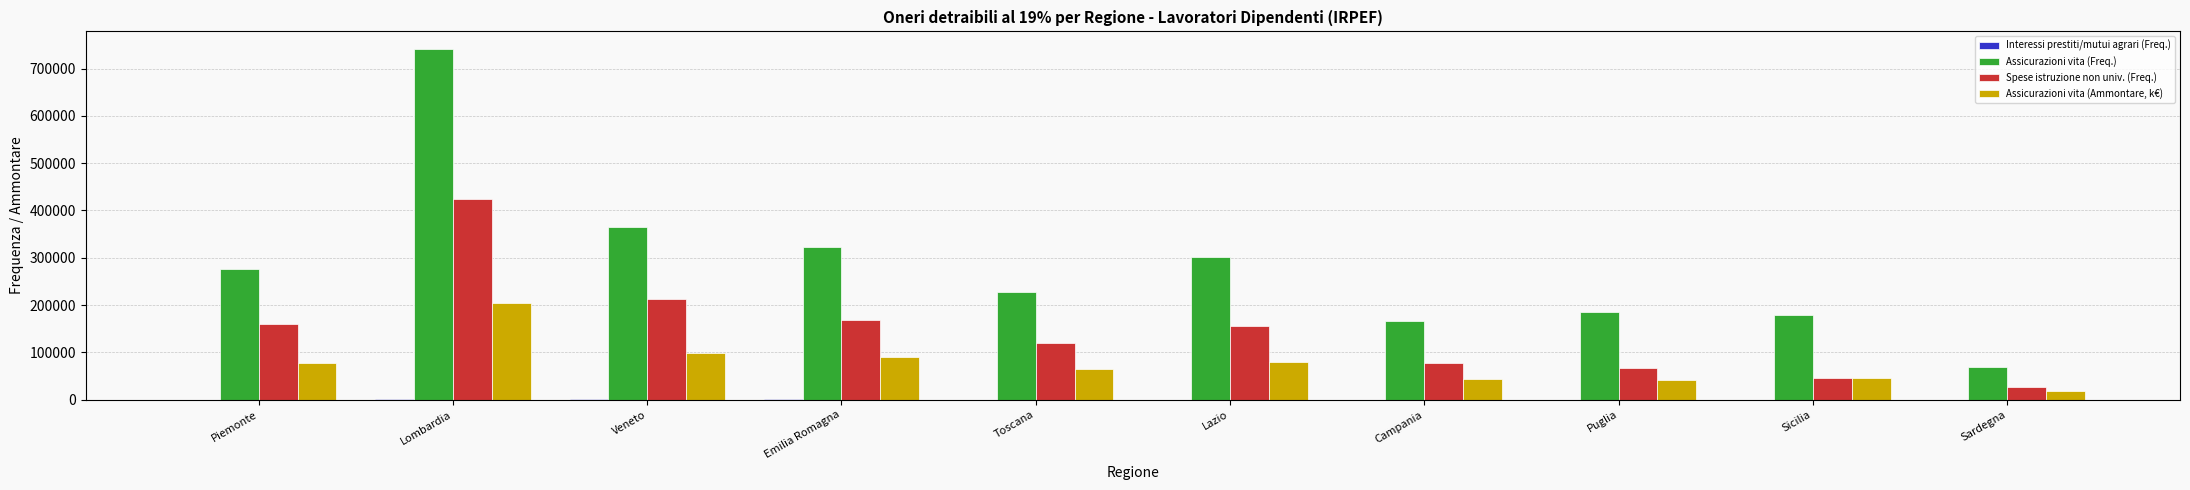

What is the sum of all Assicurazioni vita (Ammontare, k€) values?

763983